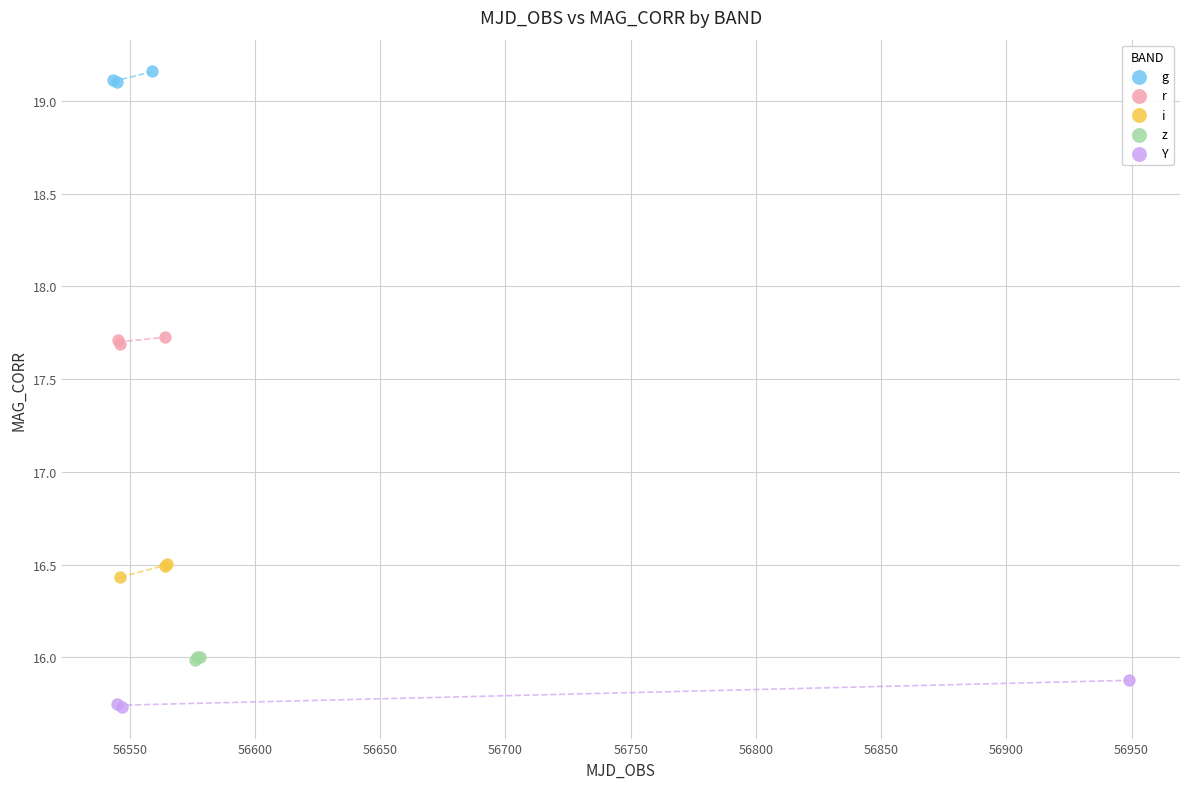

Which series contains the highest Y value?

g